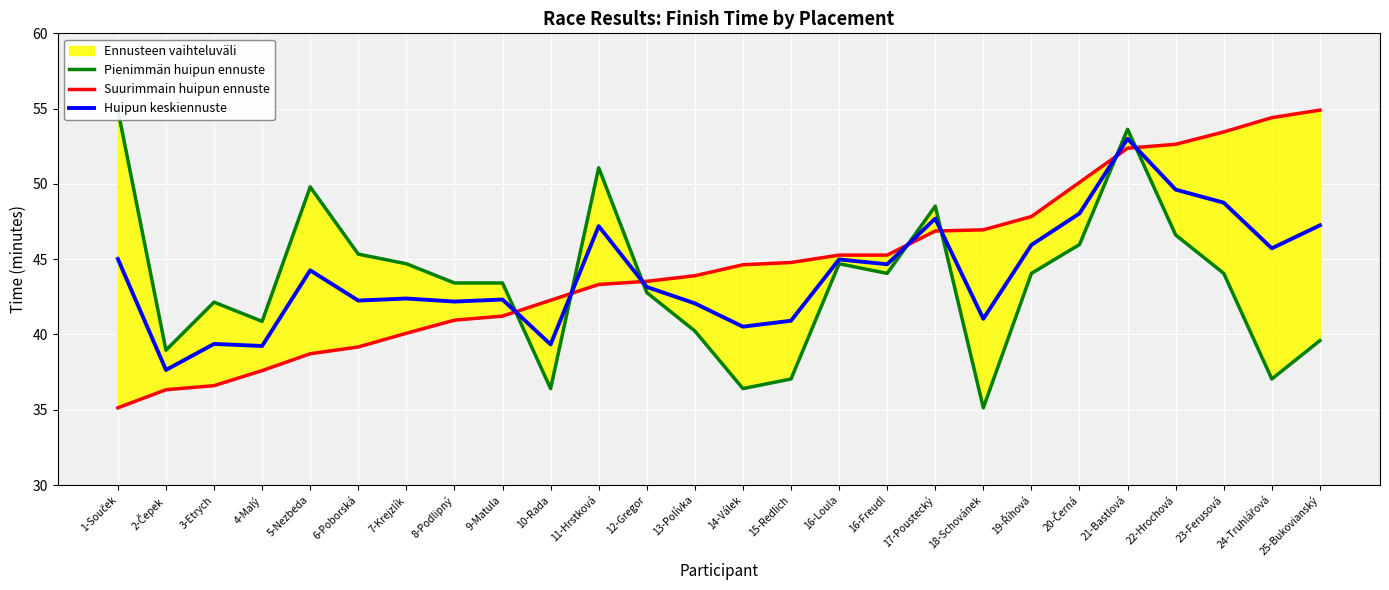

Reading left to right, list all the values displayed in this chart.

Pienimmän huipun ennuste: 54.9	39.0	42.1	40.9	49.8	45.3	44.7	43.4	43.4	36.4	51.1	42.8	40.2	36.4	37.0	44.7	44.1	48.5	35.1	44.1	46.0	53.6	46.6	44.1	37.0	39.6
Suurimmain huipun ennuste: 35.1	36.3	36.6	37.6	38.7	39.2	40.1	41.0	41.2	42.3	43.3	43.5	43.9	44.6	44.8	45.3	45.3	46.9	47.0	47.8	50.1	52.4	52.6	53.5	54.4	54.9
Huipun keskiennuste: 45.0	37.6	39.4	39.2	44.3	42.3	42.4	42.2	42.3	39.3	47.2	43.2	42.1	40.5	40.9	45.0	44.7	47.7	41.0	45.9	48.0	53.0	49.6	48.8	45.7	47.2